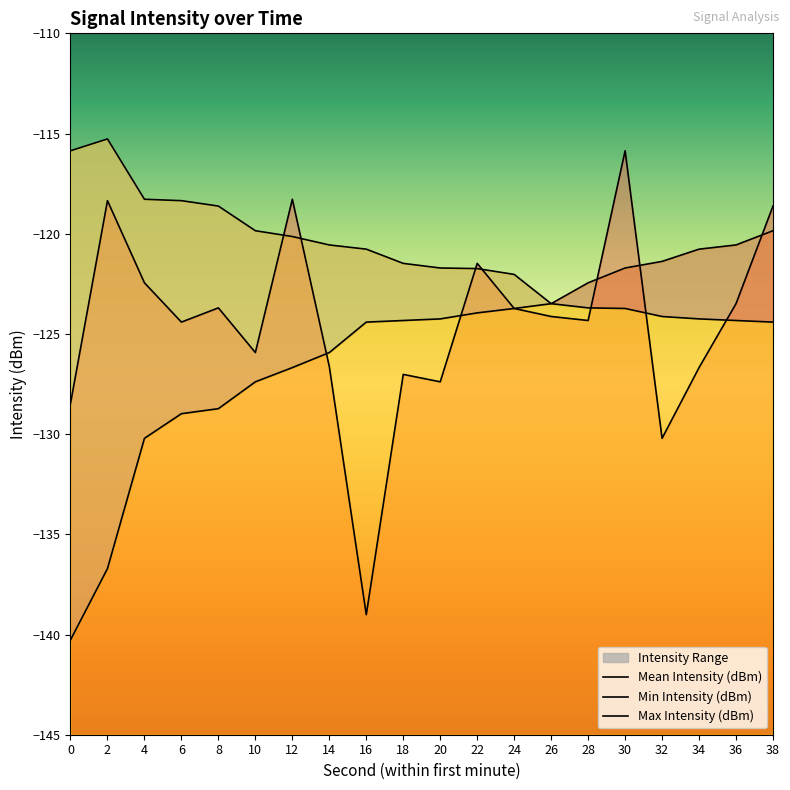

What is the maximum value for Mean Intensity (dBm)?

-115.9